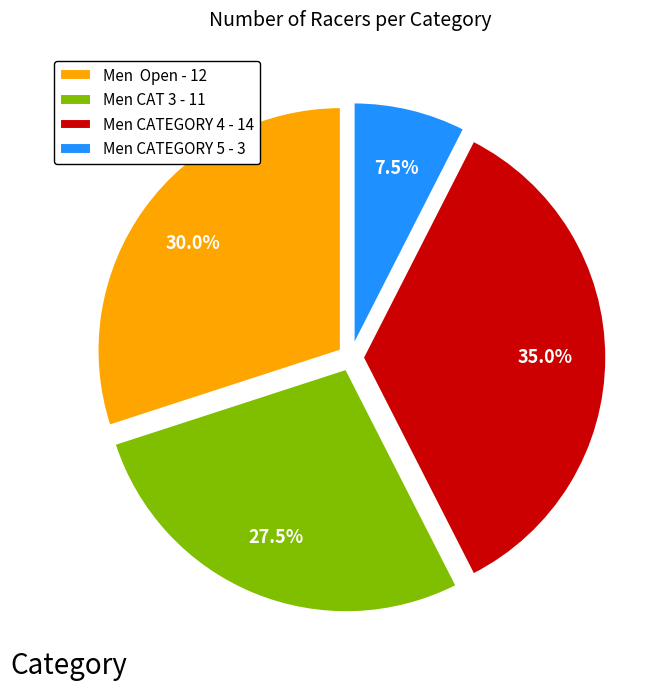

How many segments does this pie chart have?

4